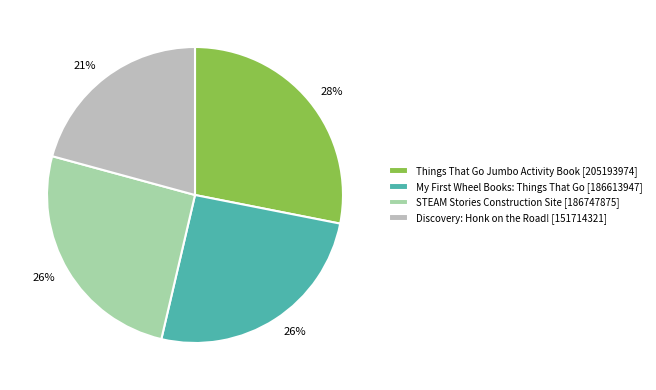

Do STEAM Stories Construction Site [186747875] and Discovery: Honk on the Road! [151714321] together represent more than half of the pie?

No